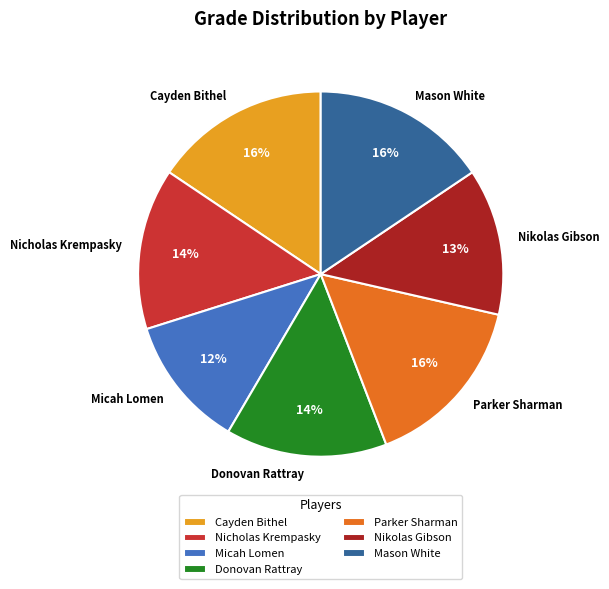

Is there a majority slice in this chart?

No